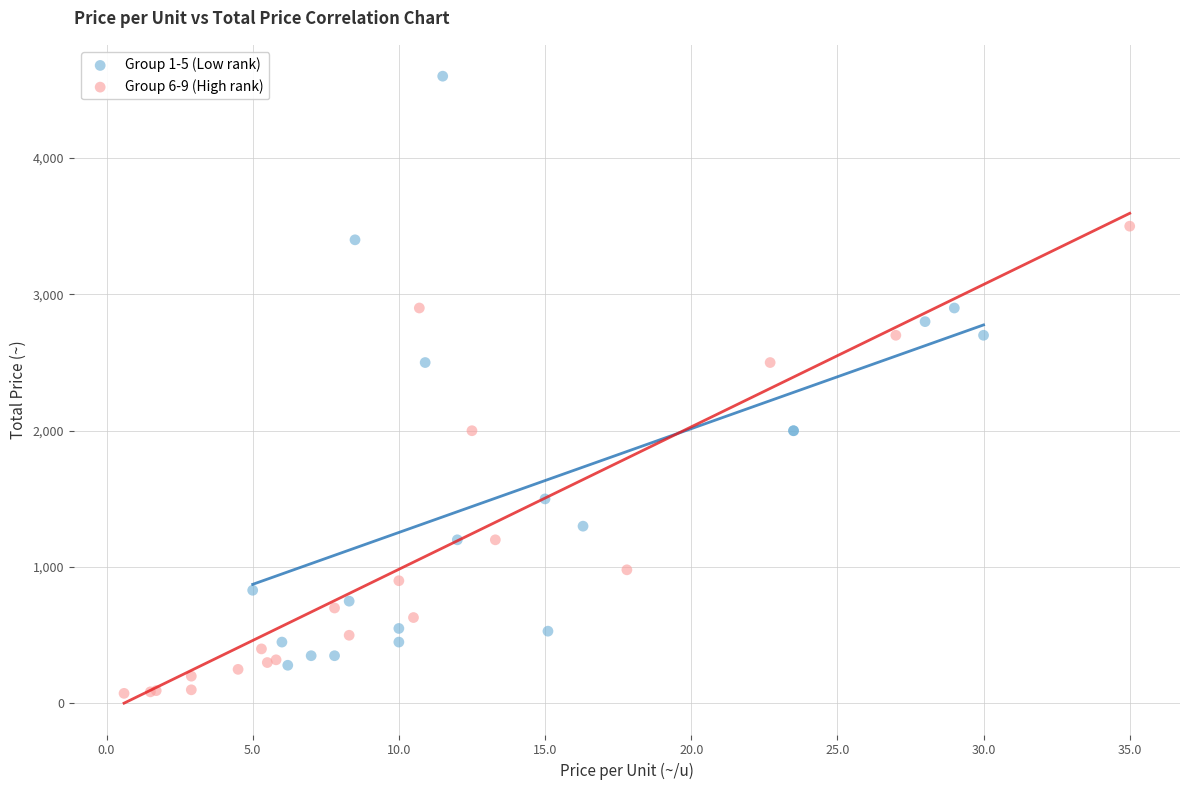

What are all the series names shown in the legend?

Group 1-5 (Low rank), Group 6-9 (High rank)